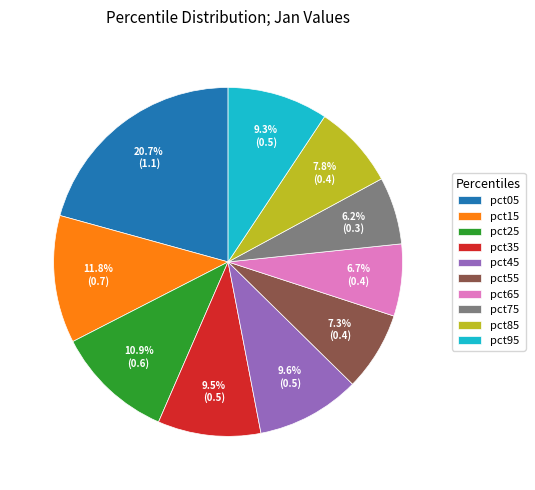

Is the sum of pct15 and pct65 greater than half?

No